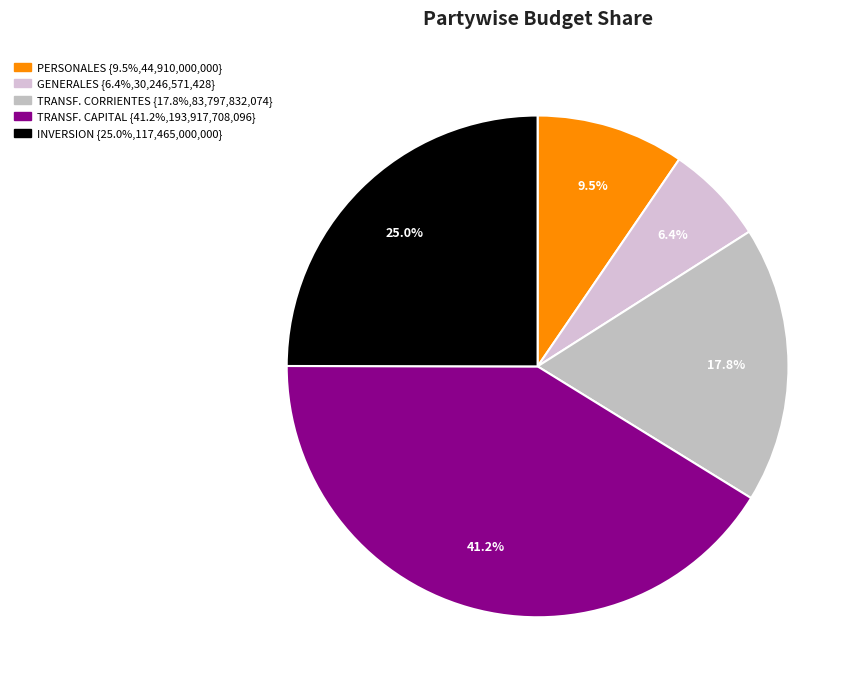

How many slices are in this pie chart?

5